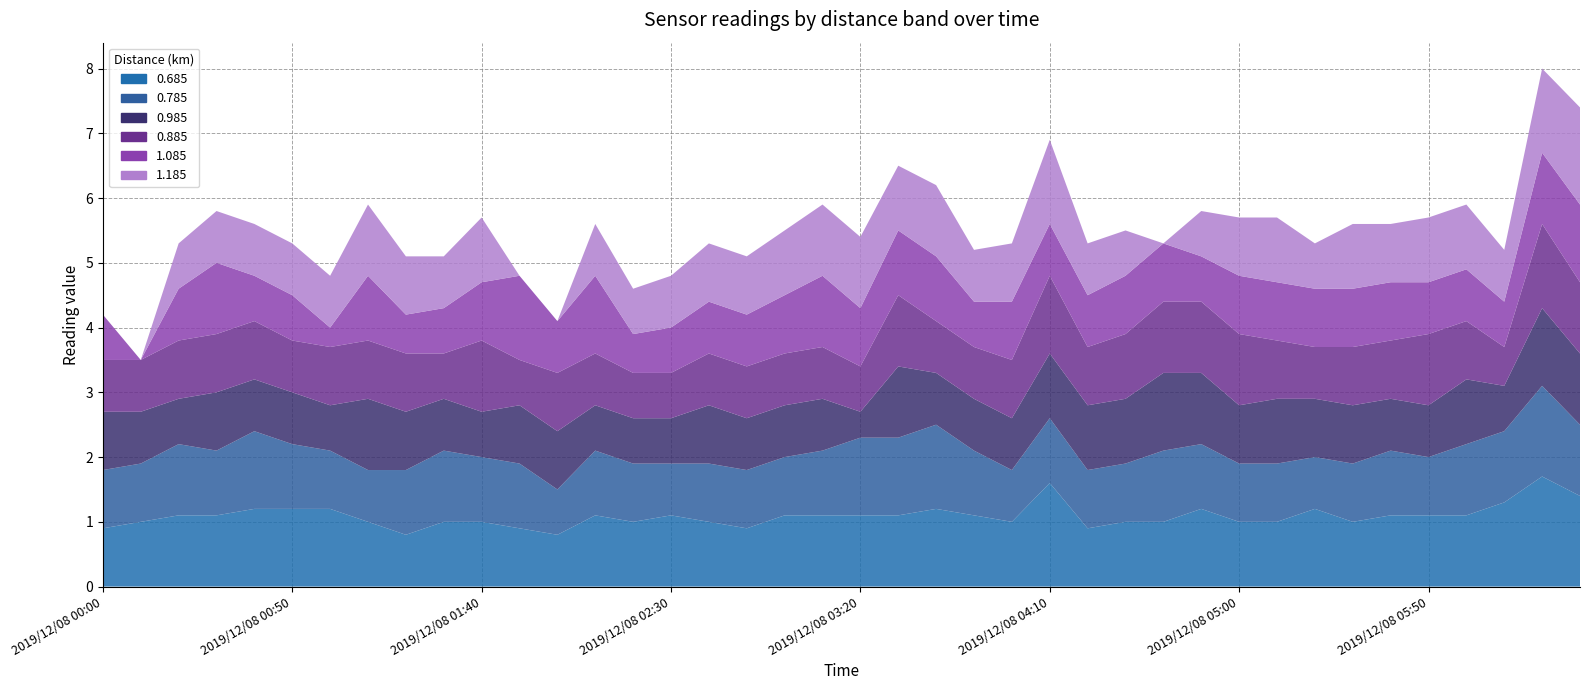

Reading left to right, what are all the values shown in this chart?

0.685: 2019/12/08 00:00=0.9	2019/12/08 00:10=1.0	2019/12/08 00:20=1.1	2019/12/08 00:30=1.1	2019/12/08 00:40=1.2	2019/12/08 00:50=1.2	2019/12/08 01:00=1.2	2019/12/08 01:10=1.0	2019/12/08 01:20=0.8	2019/12/08 01:30=1.0	2019/12/08 01:40=1.0	2019/12/08 01:50=0.9	2019/12/08 02:00=0.8	2019/12/08 02:10=1.1	2019/12/08 02:20=1.0	2019/12/08 02:30=1.1	2019/12/08 02:40=1.0	2019/12/08 02:50=0.9	2019/12/08 03:00=1.1	2019/12/08 03:10=1.1	2019/12/08 03:20=1.1	2019/12/08 03:30=1.1	2019/12/08 03:40=1.2	2019/12/08 03:50=1.1	2019/12/08 04:00=1.0	2019/12/08 04:10=1.6	2019/12/08 04:20=0.9	2019/12/08 04:30=1.0	2019/12/08 04:40=1.0	2019/12/08 04:50=1.2	2019/12/08 05:00=1.0	2019/12/08 05:10=1.0	2019/12/08 05:20=1.2	2019/12/08 05:30=1.0	2019/12/08 05:40=1.1	2019/12/08 05:50=1.1	2019/12/08 06:00=1.1	2019/12/08 06:10=1.3	2019/12/08 06:20=1.7	2019/12/08 06:30=1.4
0.785: 2019/12/08 00:00=0.9	2019/12/08 00:10=0.9	2019/12/08 00:20=1.1	2019/12/08 00:30=1.0	2019/12/08 00:40=1.2	2019/12/08 00:50=1.0	2019/12/08 01:00=0.9	2019/12/08 01:10=0.8	2019/12/08 01:20=1.0	2019/12/08 01:30=1.1	2019/12/08 01:40=1.0	2019/12/08 01:50=1.0	2019/12/08 02:00=0.7	2019/12/08 02:10=1.0	2019/12/08 02:20=0.9	2019/12/08 02:30=0.8	2019/12/08 02:40=0.9	2019/12/08 02:50=0.9	2019/12/08 03:00=0.9	2019/12/08 03:10=1.0	2019/12/08 03:20=1.2	2019/12/08 03:30=1.2	2019/12/08 03:40=1.3	2019/12/08 03:50=1.0	2019/12/08 04:00=0.8	2019/12/08 04:10=1.0	2019/12/08 04:20=0.9	2019/12/08 04:30=0.9	2019/12/08 04:40=1.1	2019/12/08 04:50=1.0	2019/12/08 05:00=0.9	2019/12/08 05:10=0.9	2019/12/08 05:20=0.8	2019/12/08 05:30=0.9	2019/12/08 05:40=1.0	2019/12/08 05:50=0.9	2019/12/08 06:00=1.1	2019/12/08 06:10=1.1	2019/12/08 06:20=1.4	2019/12/08 06:30=1.1
0.985: 2019/12/08 00:00=0.9	2019/12/08 00:10=0.8	2019/12/08 00:20=0.7	2019/12/08 00:30=0.9	2019/12/08 00:40=0.8	2019/12/08 00:50=0.8	2019/12/08 01:00=0.7	2019/12/08 01:10=1.1	2019/12/08 01:20=0.9	2019/12/08 01:30=0.8	2019/12/08 01:40=0.7	2019/12/08 01:50=0.9	2019/12/08 02:00=0.9	2019/12/08 02:10=0.7	2019/12/08 02:20=0.7	2019/12/08 02:30=0.7	2019/12/08 02:40=0.9	2019/12/08 02:50=0.8	2019/12/08 03:00=0.8	2019/12/08 03:10=0.8	2019/12/08 03:20=0.4	2019/12/08 03:30=1.1	2019/12/08 03:40=0.8	2019/12/08 03:50=0.8	2019/12/08 04:00=0.8	2019/12/08 04:10=1.0	2019/12/08 04:20=1.0	2019/12/08 04:30=1.0	2019/12/08 04:40=1.2	2019/12/08 04:50=1.1	2019/12/08 05:00=0.9	2019/12/08 05:10=1.0	2019/12/08 05:20=0.9	2019/12/08 05:30=0.9	2019/12/08 05:40=0.8	2019/12/08 05:50=0.8	2019/12/08 06:00=1.0	2019/12/08 06:10=0.7	2019/12/08 06:20=1.2	2019/12/08 06:30=1.1
0.885: 2019/12/08 00:00=0.8	2019/12/08 00:10=0.8	2019/12/08 00:20=0.9	2019/12/08 00:30=0.9	2019/12/08 00:40=0.9	2019/12/08 00:50=0.8	2019/12/08 01:00=0.9	2019/12/08 01:10=0.9	2019/12/08 01:20=0.9	2019/12/08 01:30=0.7	2019/12/08 01:40=1.1	2019/12/08 01:50=0.7	2019/12/08 02:00=0.9	2019/12/08 02:10=0.8	2019/12/08 02:20=0.7	2019/12/08 02:30=0.7	2019/12/08 02:40=0.8	2019/12/08 02:50=0.8	2019/12/08 03:00=0.8	2019/12/08 03:10=0.8	2019/12/08 03:20=0.7	2019/12/08 03:30=1.1	2019/12/08 03:40=0.8	2019/12/08 03:50=0.8	2019/12/08 04:00=0.9	2019/12/08 04:10=1.2	2019/12/08 04:20=0.9	2019/12/08 04:30=1.0	2019/12/08 04:40=1.1	2019/12/08 04:50=1.1	2019/12/08 05:00=1.1	2019/12/08 05:10=0.9	2019/12/08 05:20=0.8	2019/12/08 05:30=0.9	2019/12/08 05:40=0.9	2019/12/08 05:50=1.1	2019/12/08 06:00=0.9	2019/12/08 06:10=0.6	2019/12/08 06:20=1.3	2019/12/08 06:30=1.1
1.085: 2019/12/08 00:00=0.7	2019/12/08 00:10=0.0	2019/12/08 00:20=0.8	2019/12/08 00:30=1.1	2019/12/08 00:40=0.7	2019/12/08 00:50=0.7	2019/12/08 01:00=0.3	2019/12/08 01:10=1.0	2019/12/08 01:20=0.6	2019/12/08 01:30=0.7	2019/12/08 01:40=0.9	2019/12/08 01:50=1.3	2019/12/08 02:00=0.8	2019/12/08 02:10=1.2	2019/12/08 02:20=0.6	2019/12/08 02:30=0.7	2019/12/08 02:40=0.8	2019/12/08 02:50=0.8	2019/12/08 03:00=0.9	2019/12/08 03:10=1.1	2019/12/08 03:20=0.9	2019/12/08 03:30=1.0	2019/12/08 03:40=1.0	2019/12/08 03:50=0.7	2019/12/08 04:00=0.9	2019/12/08 04:10=0.8	2019/12/08 04:20=0.8	2019/12/08 04:30=0.9	2019/12/08 04:40=0.9	2019/12/08 04:50=0.7	2019/12/08 05:00=0.9	2019/12/08 05:10=0.9	2019/12/08 05:20=0.9	2019/12/08 05:30=0.9	2019/12/08 05:40=0.9	2019/12/08 05:50=0.8	2019/12/08 06:00=0.8	2019/12/08 06:10=0.7	2019/12/08 06:20=1.1	2019/12/08 06:30=1.2
1.185: 2019/12/08 00:00=0.0	2019/12/08 00:10=0.0	2019/12/08 00:20=0.7	2019/12/08 00:30=0.8	2019/12/08 00:40=0.8	2019/12/08 00:50=0.8	2019/12/08 01:00=0.8	2019/12/08 01:10=1.1	2019/12/08 01:20=0.9	2019/12/08 01:30=0.8	2019/12/08 01:40=1.0	2019/12/08 01:50=0.0	2019/12/08 02:00=0.0	2019/12/08 02:10=0.8	2019/12/08 02:20=0.7	2019/12/08 02:30=0.8	2019/12/08 02:40=0.9	2019/12/08 02:50=0.9	2019/12/08 03:00=1.0	2019/12/08 03:10=1.1	2019/12/08 03:20=1.1	2019/12/08 03:30=1.0	2019/12/08 03:40=1.1	2019/12/08 03:50=0.8	2019/12/08 04:00=0.9	2019/12/08 04:10=1.3	2019/12/08 04:20=0.8	2019/12/08 04:30=0.7	2019/12/08 04:40=0.0	2019/12/08 04:50=0.7	2019/12/08 05:00=0.9	2019/12/08 05:10=1.0	2019/12/08 05:20=0.7	2019/12/08 05:30=1.0	2019/12/08 05:40=0.9	2019/12/08 05:50=1.0	2019/12/08 06:00=1.0	2019/12/08 06:10=0.8	2019/12/08 06:20=1.3	2019/12/08 06:30=1.5